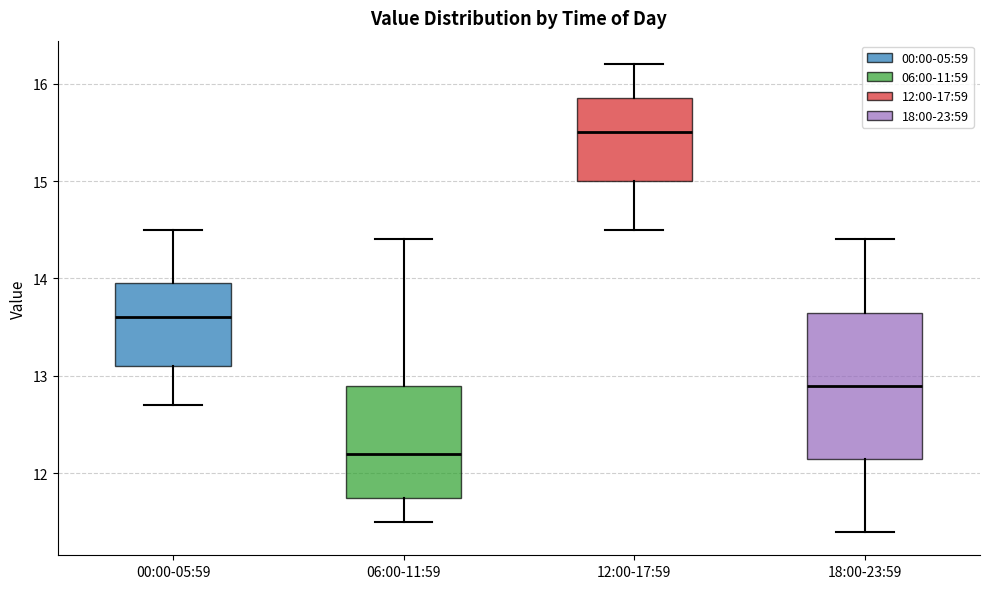

Reading left to right, read every box against the y-axis: the position of its median line, the range the box covers, and the ends of its whiskers. The values are not printed on the chart, so give them approximately, as read against the axis.

00:00-05:59: median 13.6, box 13.1 to 14.0, whiskers 12.7 to 14.5
06:00-11:59: median 12.2, box 11.8 to 12.9, whiskers 11.5 to 14.4
12:00-17:59: median 15.5, box 15.0 to 15.9, whiskers 14.5 to 16.2
18:00-23:59: median 12.9, box 12.2 to 13.7, whiskers 11.4 to 14.4